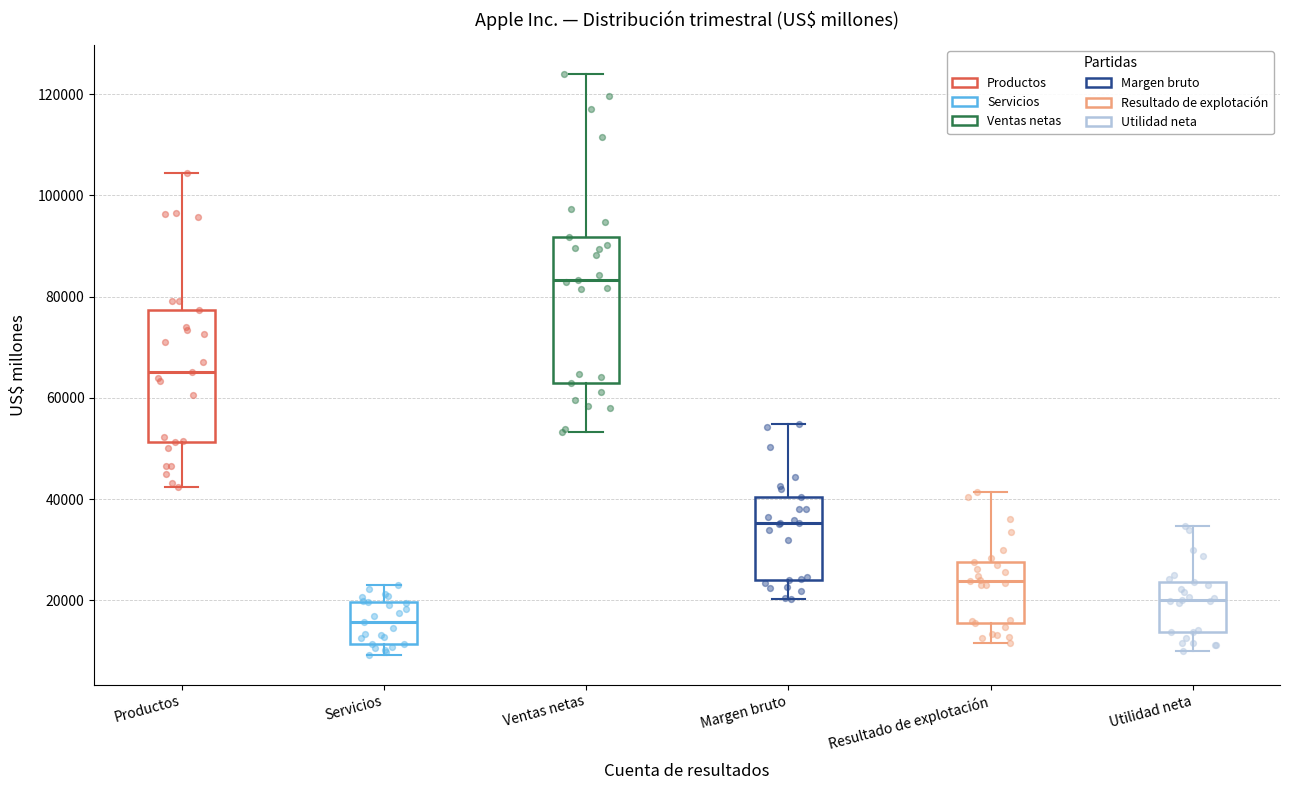

Comparing the boxes themselves (not the whiskers), which one is the tallest?

Ventas netas